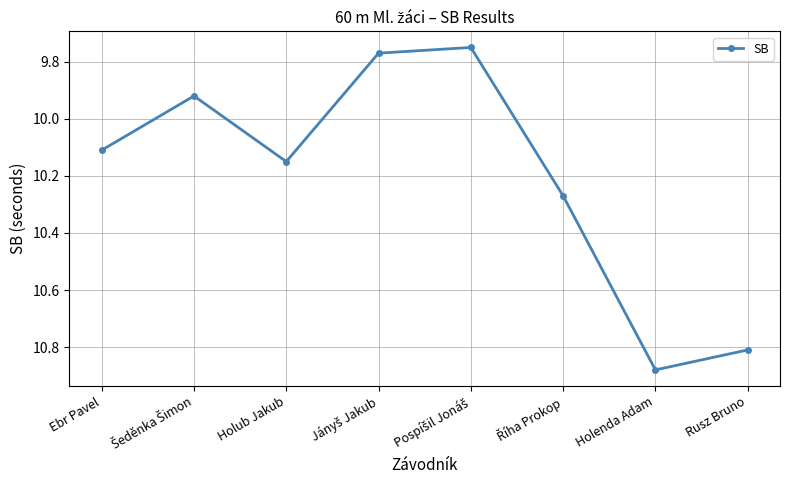

Is it true that the value at Ebr Pavel is 10.1?

True